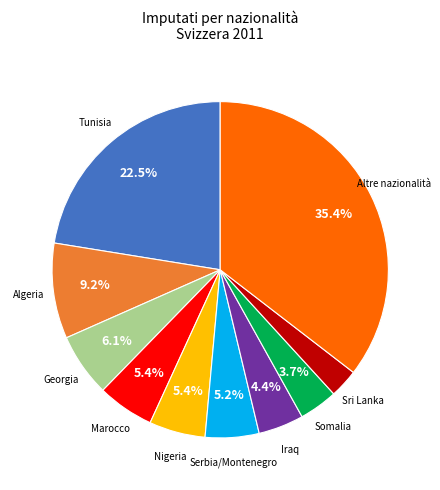

Is there a majority slice in this chart?

No